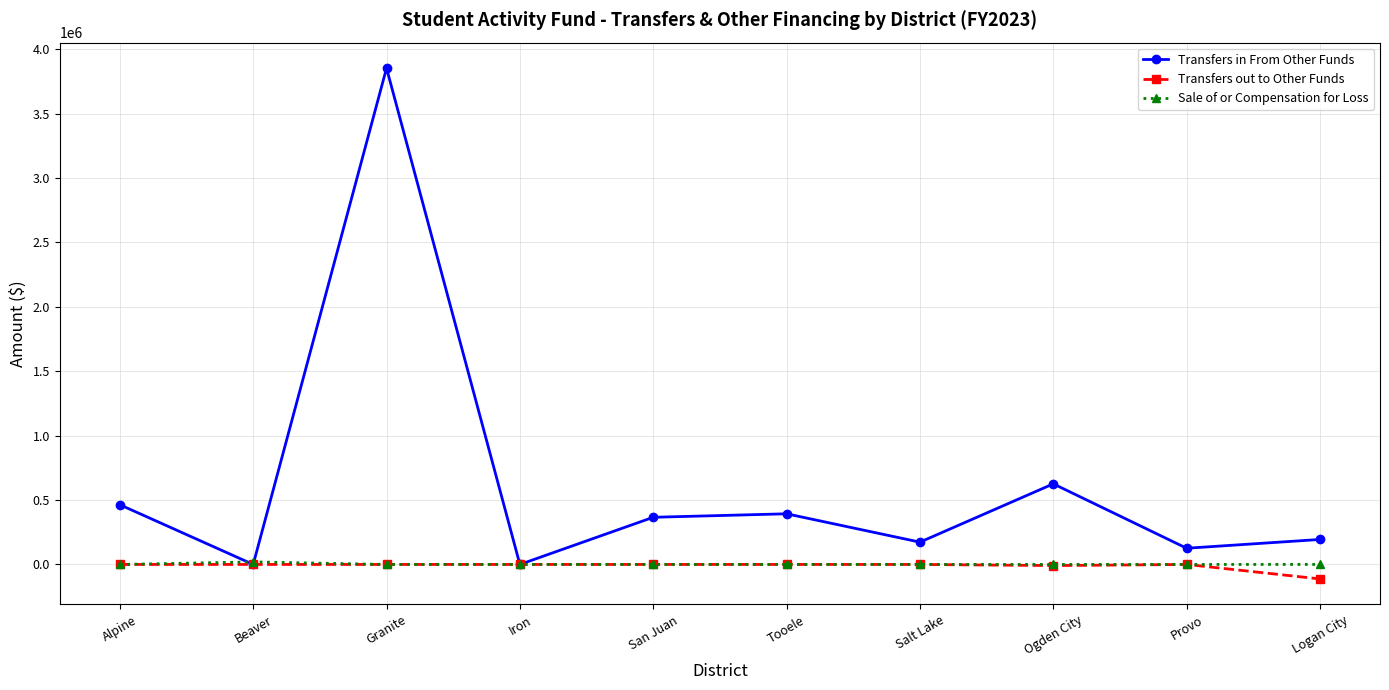

At which category is the sum across all series the highest?

Granite